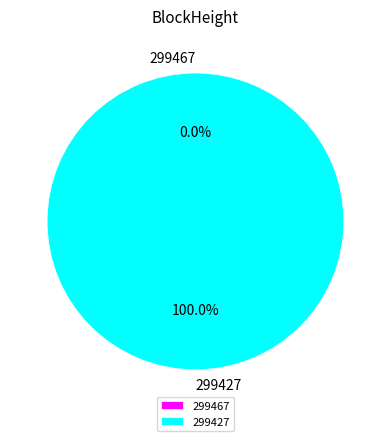

The 299467 slice represents 0% of the pie. True or false?

True